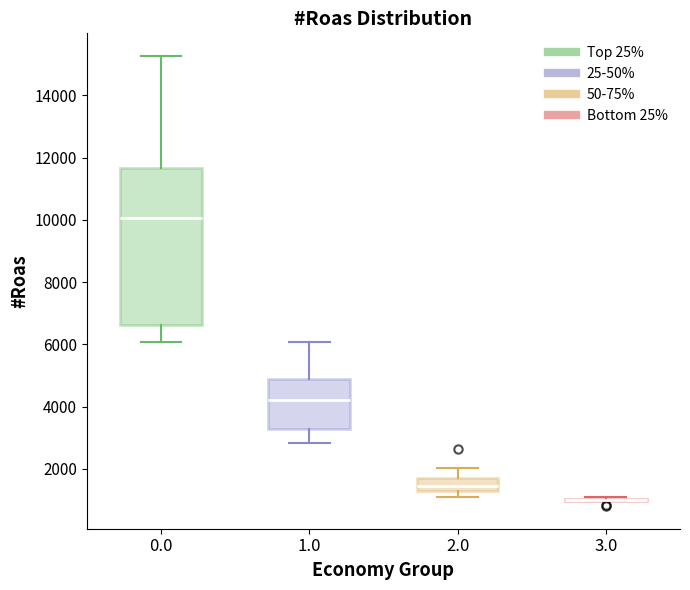

Where is the upper edge of the box at x = 0.0 on the y-axis? The values are not printed on the chart, so give them approximately, as read against the axis.

11600